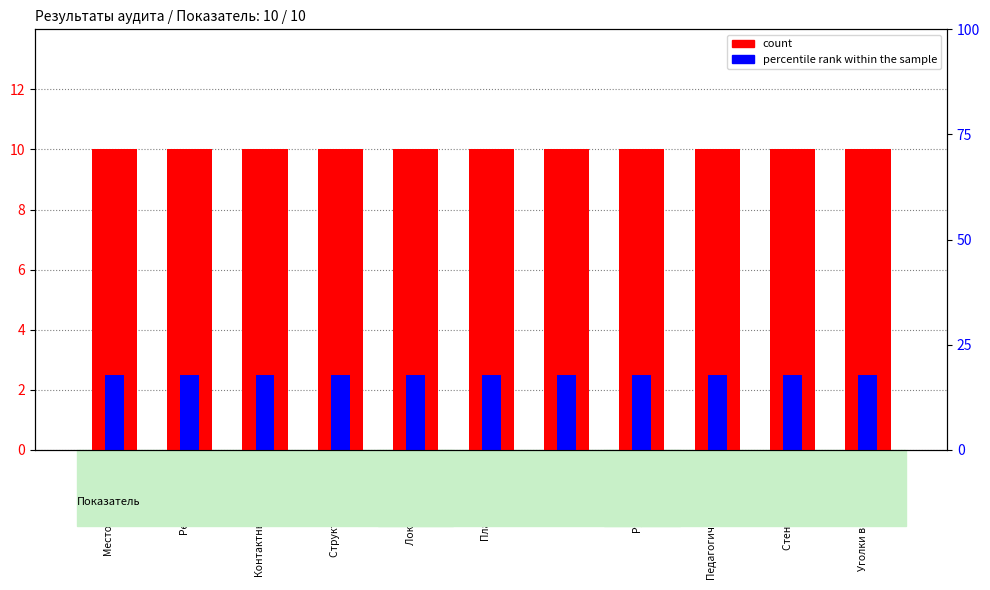

Count the number of data series in this chart.

2